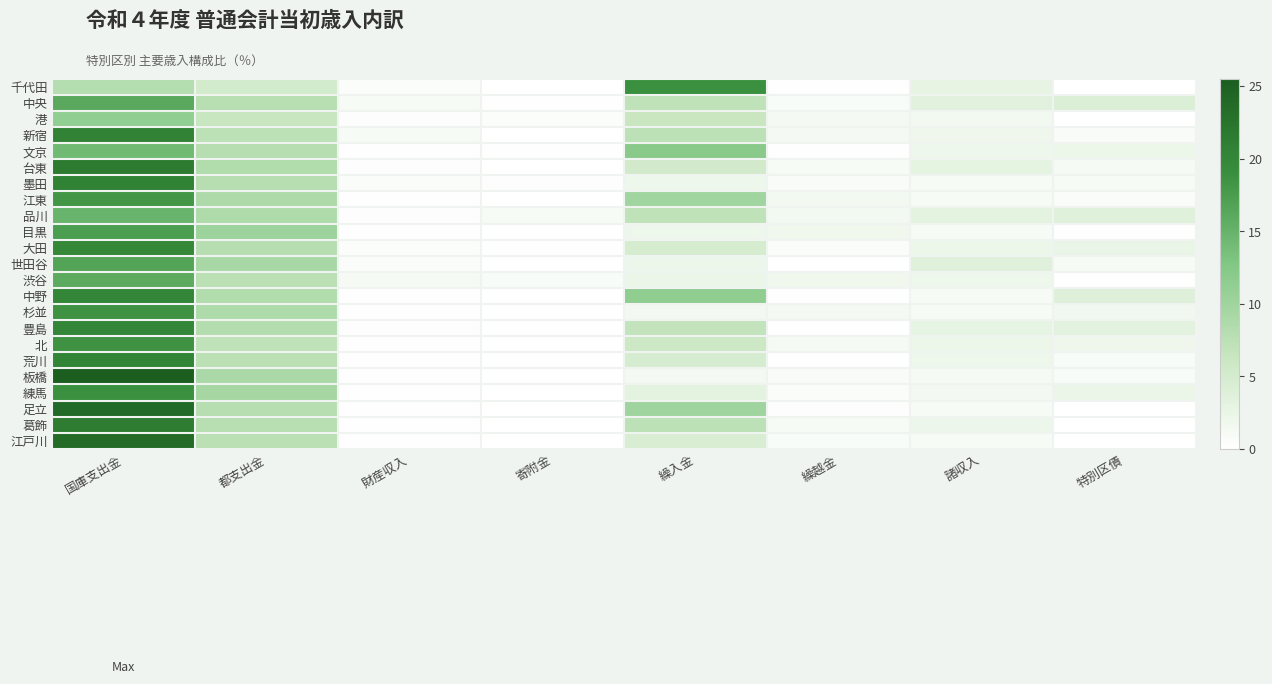

Reading left to right, what are all the values shown in this chart?

千代田: 国庫支出金=8.0	都支出金=5.0	財産収入=0.4	寄附金=0.0	繰入金=18.8	繰越金=0.1	諸収入=2.8	特別区債=0.0
中央: 国庫支出金=16.2	都支出金=7.8	財産収入=1.0	寄附金=0.2	繰入金=7.2	繰越金=0.7	諸収入=3.5	特別区債=4.2
港: 国庫支出金=11.3	都支出金=6.4	財産収入=0.4	寄附金=0.5	繰入金=6.2	繰越金=1.3	諸収入=1.6	特別区債=0.0
新宿: 国庫支出金=20.6	都支出金=7.3	財産収入=1.0	寄附金=0.0	繰入金=7.4	繰越金=1.2	諸収入=1.8	特別区債=0.8
文京: 国庫支出金=14.2	都支出金=7.9	財産収入=0.2	寄附金=0.1	繰入金=12.0	繰越金=0.2	諸収入=1.9	特別区債=2.2
台東: 国庫支出金=21.6	都支出金=8.4	財産収入=0.3	寄附金=0.1	繰入金=5.2	繰越金=0.9	諸収入=3.1	特別区債=1.1
墨田: 国庫支出金=20.7	都支出金=7.9	財産収入=0.6	寄附金=0.3	繰入金=2.1	繰越金=0.8	諸収入=1.0	特別区債=0.9
江東: 国庫支出金=18.1	都支出金=8.7	財産収入=0.2	寄附金=0.0	繰入金=9.9	繰越金=1.6	諸収入=1.0	特別区債=0.6
品川: 国庫支出金=14.8	都支出金=8.6	財産収入=0.4	寄附金=0.9	繰入金=7.1	繰越金=1.6	諸収入=3.2	特別区債=3.7
目黒: 国庫支出金=17.4	都支出金=10.2	財産収入=0.1	寄附金=0.0	繰入金=1.9	繰越金=1.8	諸収入=0.9	特別区債=0.2
大田: 国庫支出金=19.9	都支出金=8.0	財産収入=0.5	寄附金=0.1	繰入金=4.8	繰越金=0.7	諸収入=2.3	特別区債=2.5
世田谷: 国庫支出金=16.5	都支出金=9.2	財産収入=0.6	寄附金=0.0	繰入金=2.2	繰越金=0.0	諸収入=3.7	特別区債=1.0
渋谷: 国庫支出金=15.9	都支出金=7.6	財産収入=1.1	寄附金=0.7	繰入金=2.4	繰越金=1.7	諸収入=1.9	特別区債=0.0
中野: 国庫支出金=20.1	都支出金=8.4	財産収入=0.1	寄附金=0.0	繰入金=11.4	繰越金=0.3	諸収入=1.0	特別区債=3.8
杉並: 国庫支出金=18.6	都支出金=8.7	財産収入=0.2	寄附金=0.0	繰入金=1.4	繰越金=1.2	諸収入=1.0	特別区債=1.6
豊島: 国庫支出金=20.2	都支出金=8.2	財産収入=0.4	寄附金=0.0	繰入金=6.8	繰越金=0.0	諸収入=2.9	特別区債=3.4
北: 国庫支出金=18.6	都支出金=7.1	財産収入=0.1	寄附金=0.0	繰入金=5.8	繰越金=1.1	諸収入=2.2	特別区債=1.8
荒川: 国庫支出金=20.3	都支出金=7.7	財産収入=0.2	寄附金=0.0	繰入金=4.7	繰越金=0.0	諸収入=2.0	特別区債=0.7
板橋: 国庫支出金=25.5	都支出金=9.0	財産収入=0.1	寄附金=0.0	繰入金=1.2	繰越金=0.9	諸収入=1.2	特別区債=0.7
練馬: 国庫支出金=18.9	都支出金=9.5	財産収入=0.1	寄附金=0.0	繰入金=3.1	繰越金=0.7	諸収入=1.4	特別区債=2.3
足立: 国庫支出金=23.8	都支出金=7.9	財産収入=0.1	寄附金=0.0	繰入金=9.9	繰越金=0.3	諸収入=1.0	特別区債=0.0
葛飾: 国庫支出金=21.4	都支出金=7.9	財産収入=0.1	寄附金=0.0	繰入金=7.5	繰越金=0.9	諸収入=2.2	特別区債=0.0
江戸川: 国庫支出金=23.7	都支出金=7.6	財産収入=0.1	寄附金=0.0	繰入金=4.5	繰越金=0.7	諸収入=1.0	特別区債=0.0